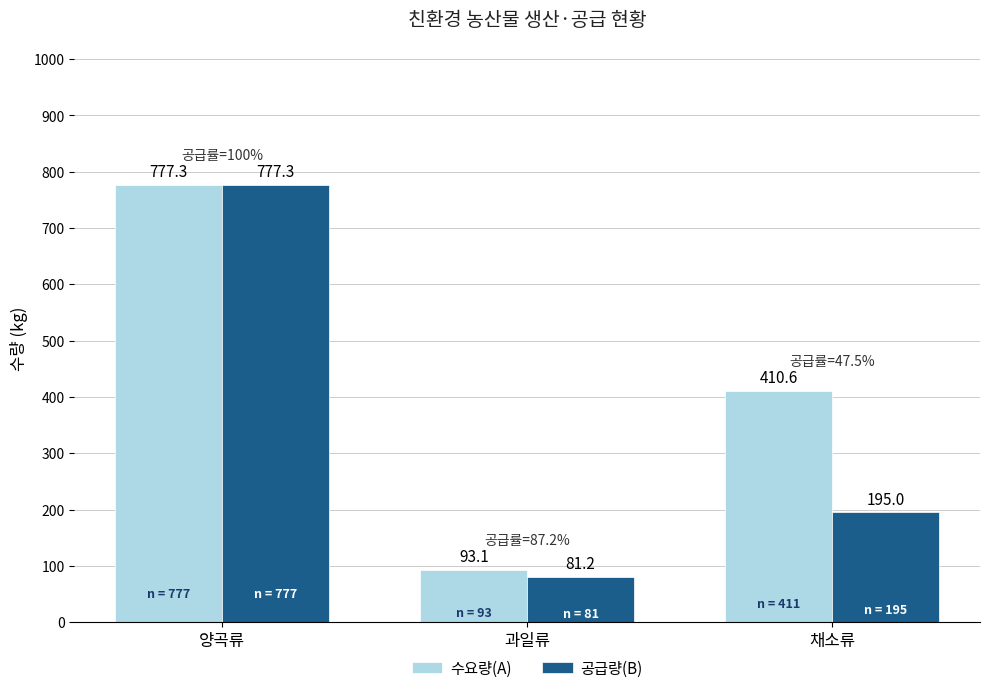

What position from the left is 과일류?

2